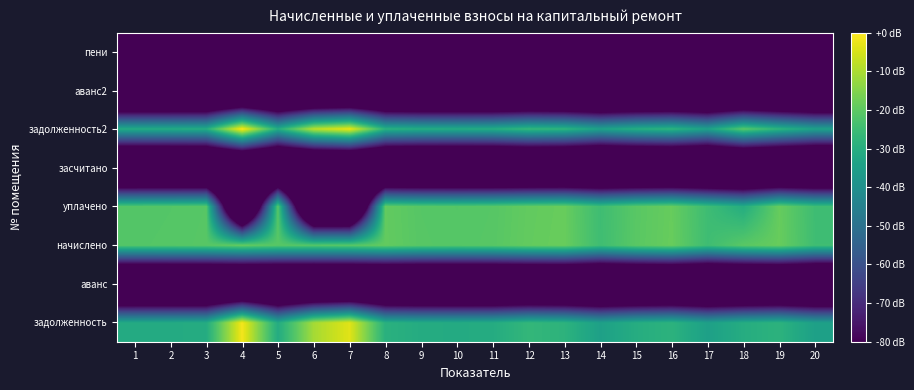

Rank the series at 12 from lowest to highest value.

аванс, засчитано, аванс2, пени, задолженность, задолженность2, уплачено, начислено